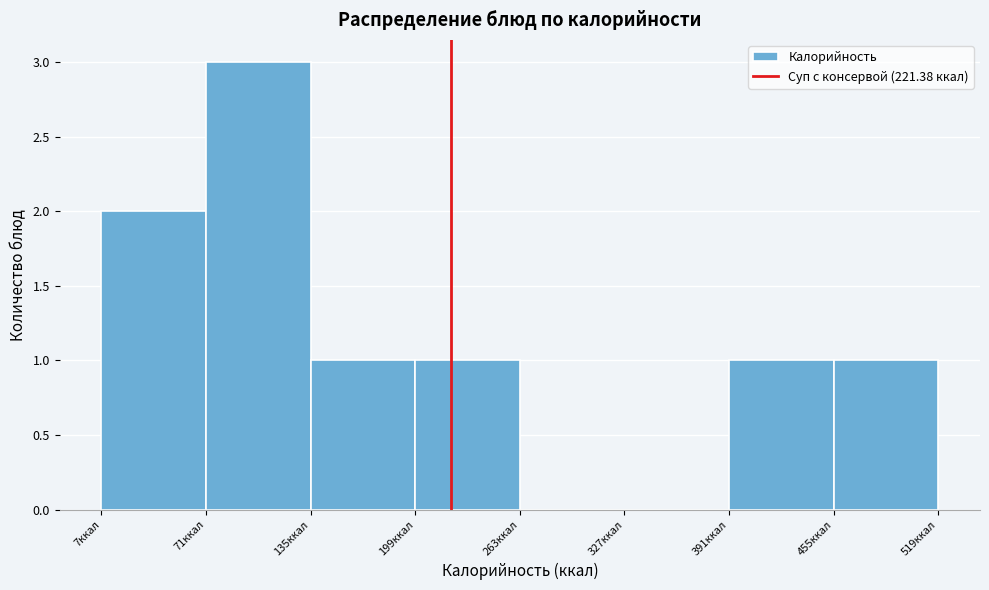

What is the height of the bar covering 460 to 520 on the x-axis? Neither the bar edges nor the heights are printed on the chart, so give them approximately, as read against the axes.

1